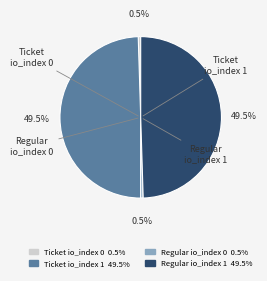

Between Regular io_index 1 and Regular io_index 0, which is larger?

Regular io_index 1